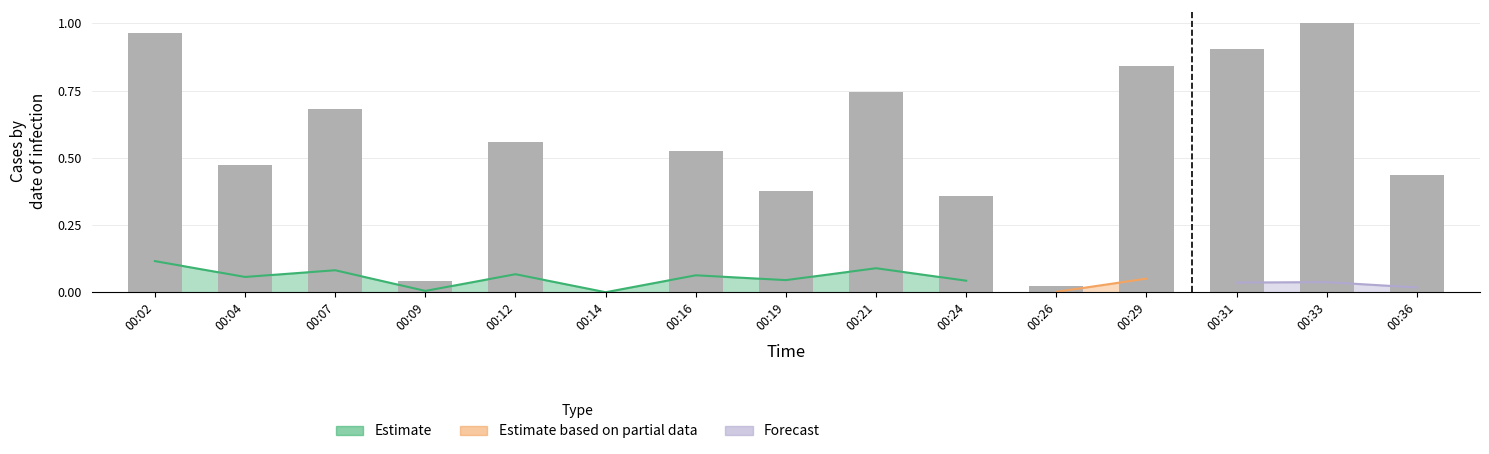

How many values are above zero?

14